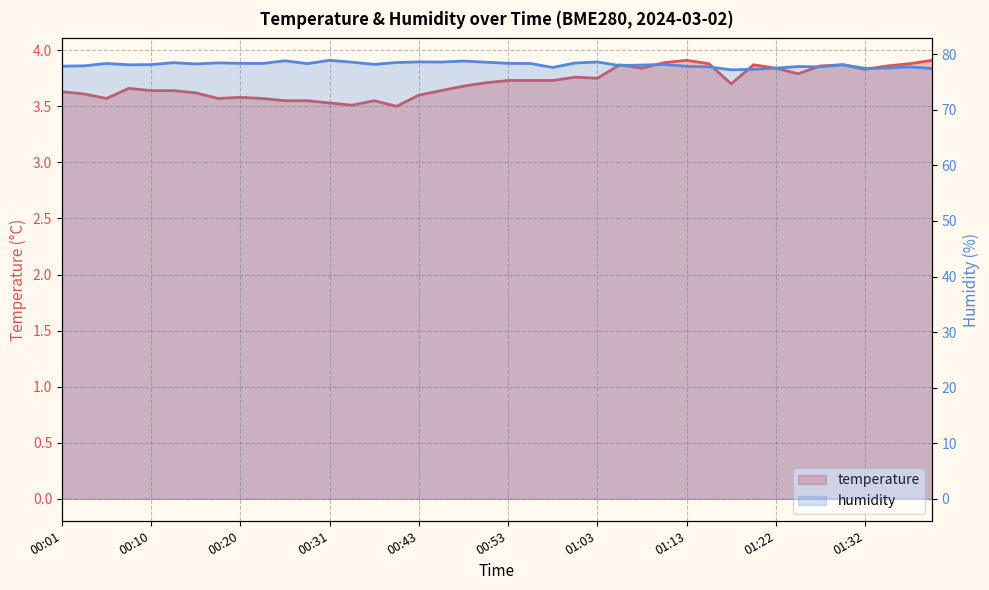

Which has a higher value, 23 or 31?

31